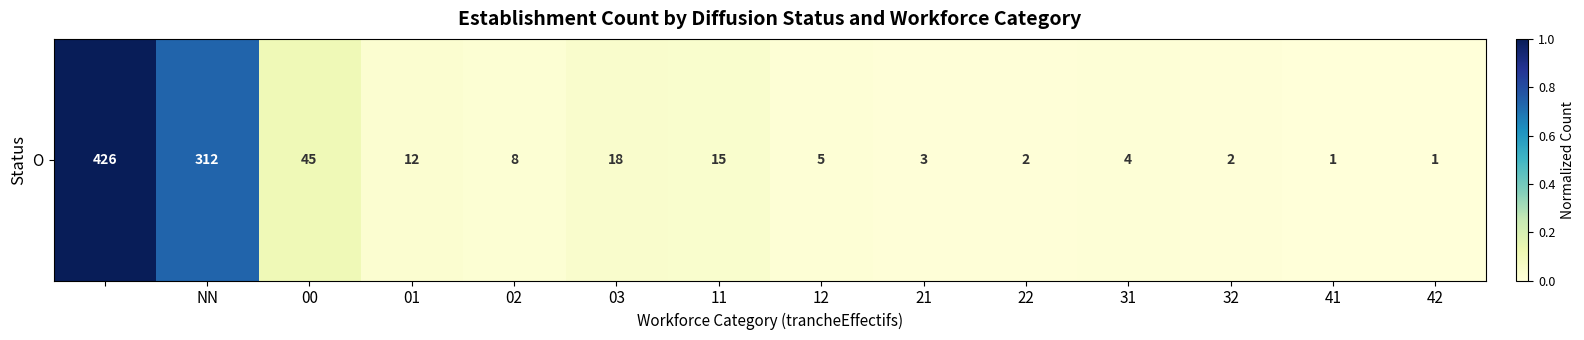

How many distinct data groups are displayed?

1